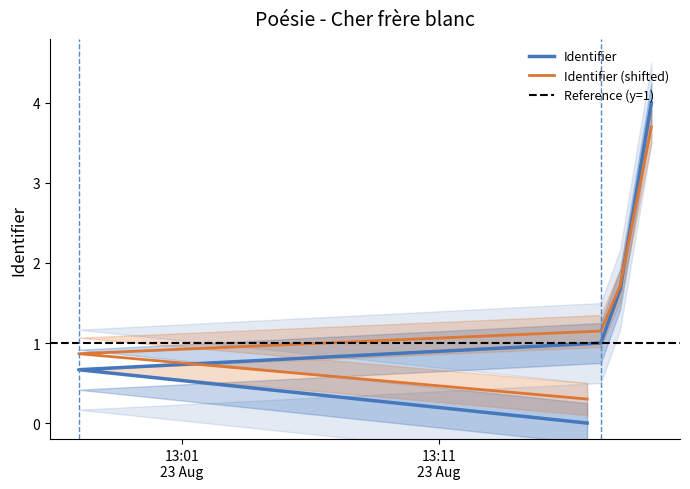

True or false: the data shows 4.0 at 2023-08-23 13:19:16.

True